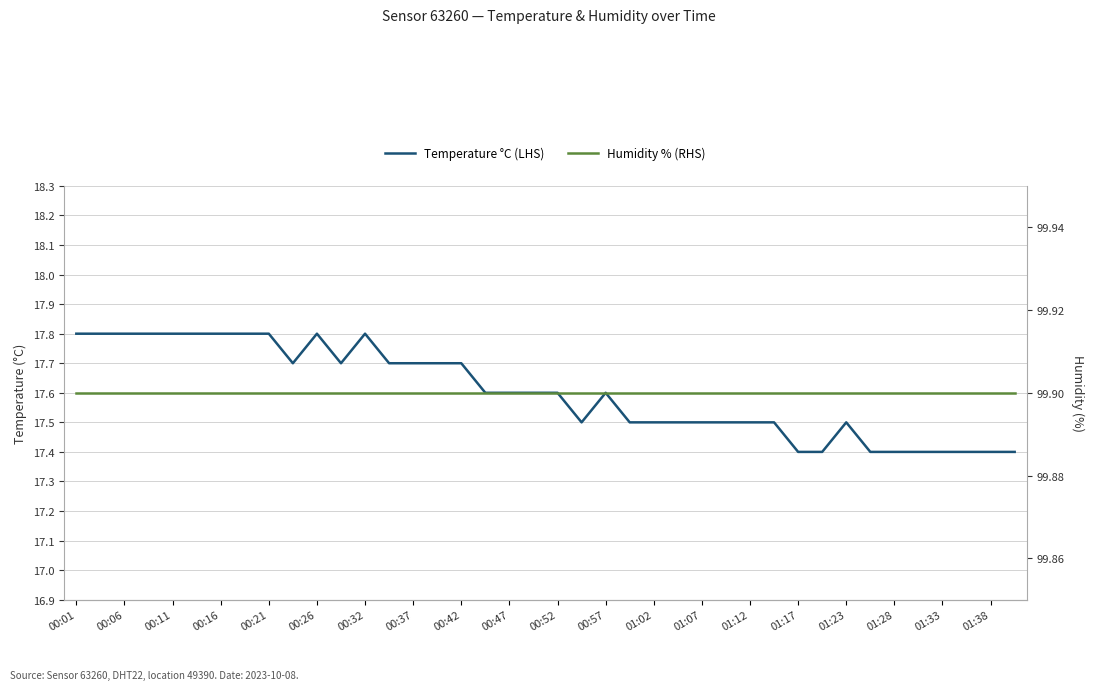

True or false: Humidity % (RHS) has more than 1 points higher than both neighbors.

False